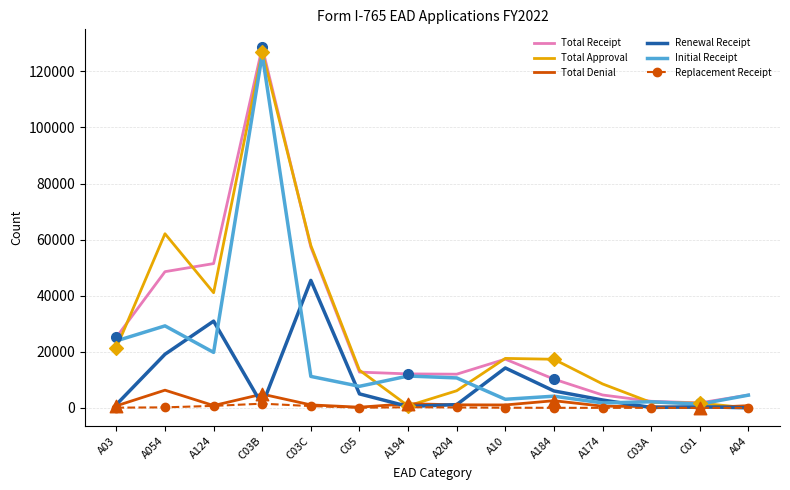

What is the total value across all series at C03B?

388960